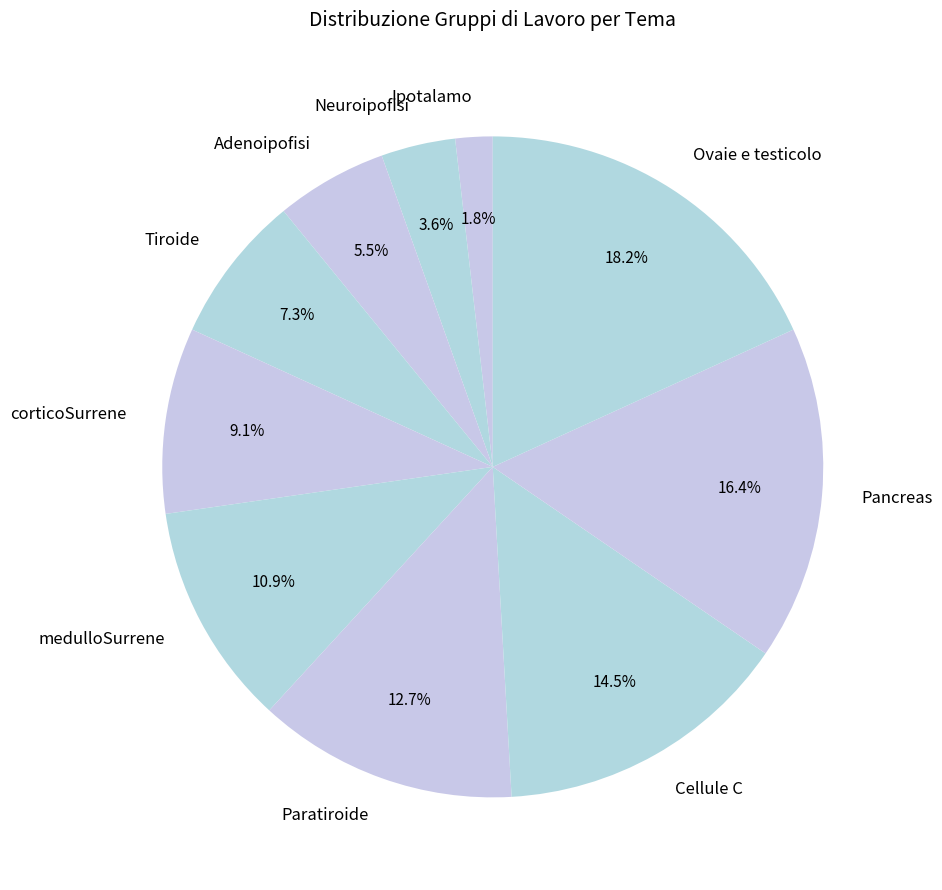

Between Cellule C and corticoSurrene, which is larger?

Cellule C